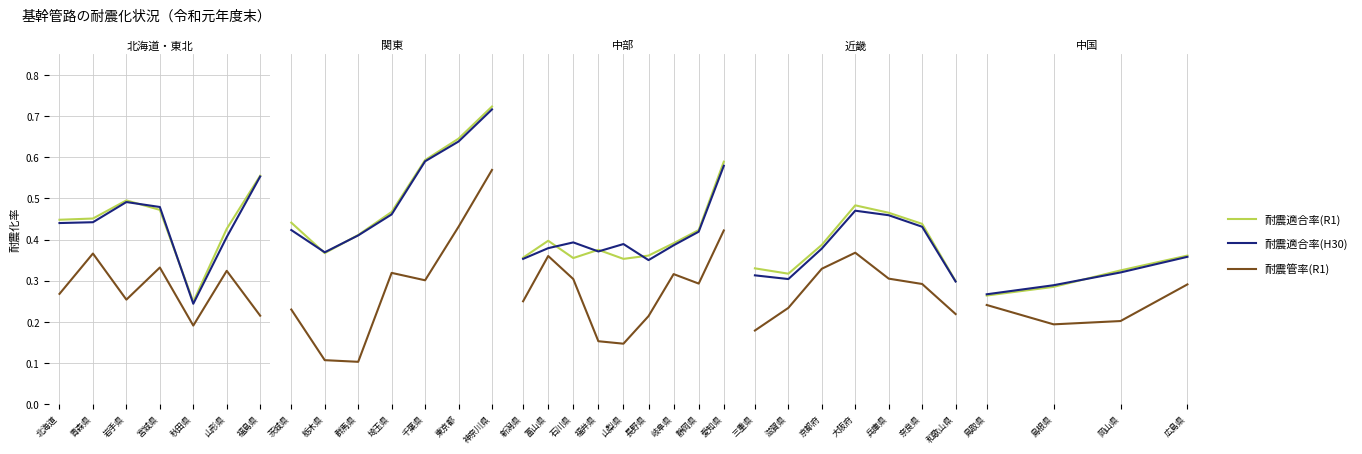

Rank the series at 鳥取県 from lowest to highest value.

耐震管率(R1), 耐震適合率(R1), 耐震適合率(H30)